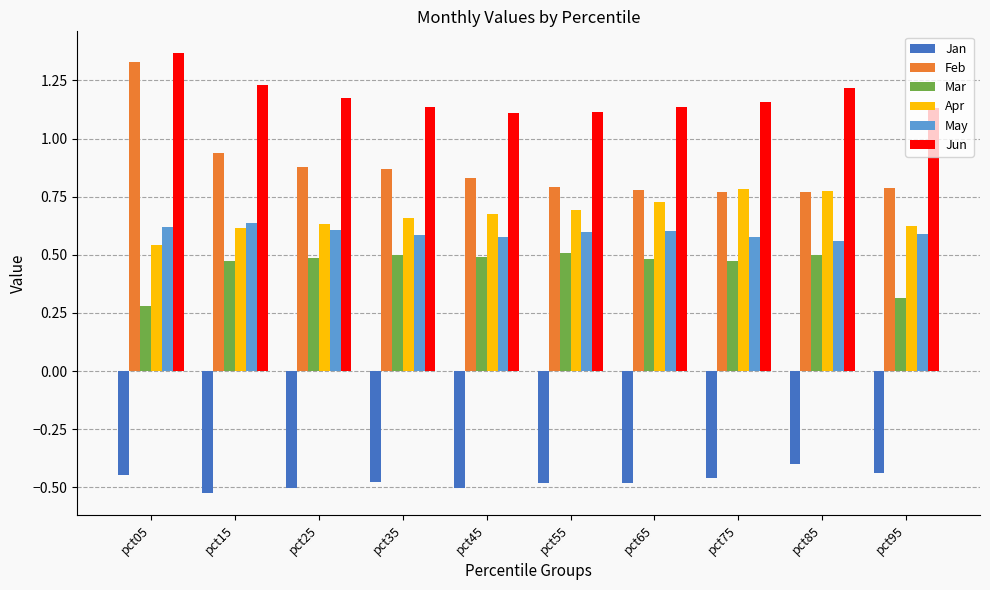

Which category has the highest value across all series?

pct05